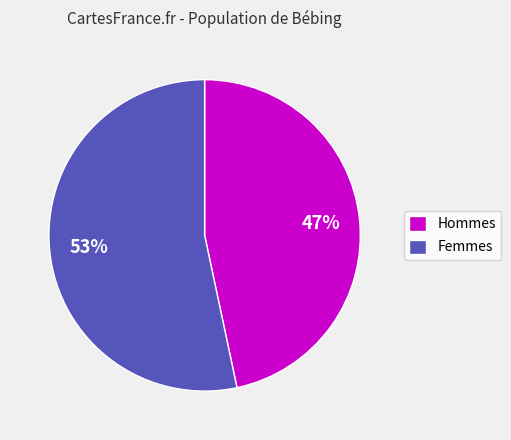

Between Hommes and Femmes, which is larger?

Femmes